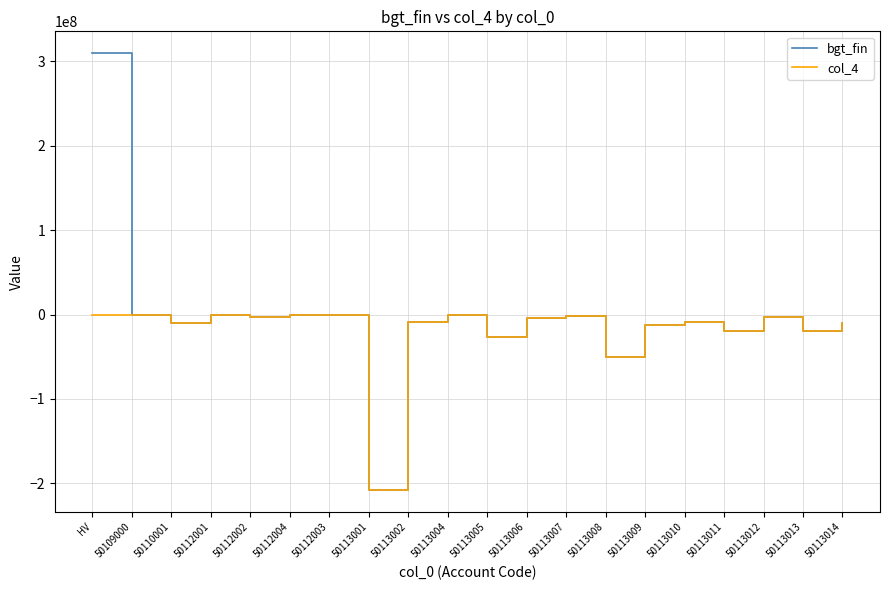

What is the smallest value displayed?

-208038700.0